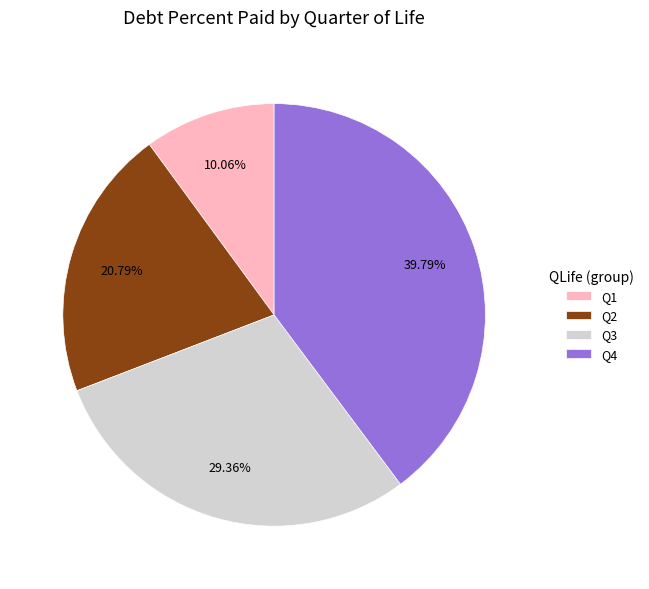

Count the number of slices in the pie.

4